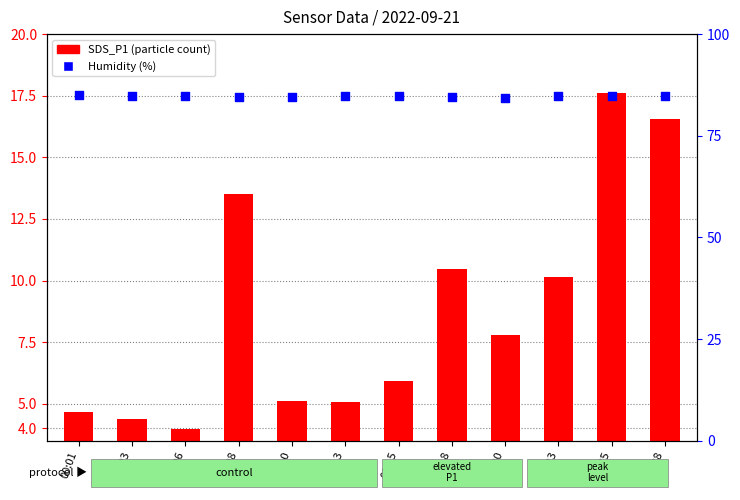

Between 00:18 and 00:10, which is larger?

00:18